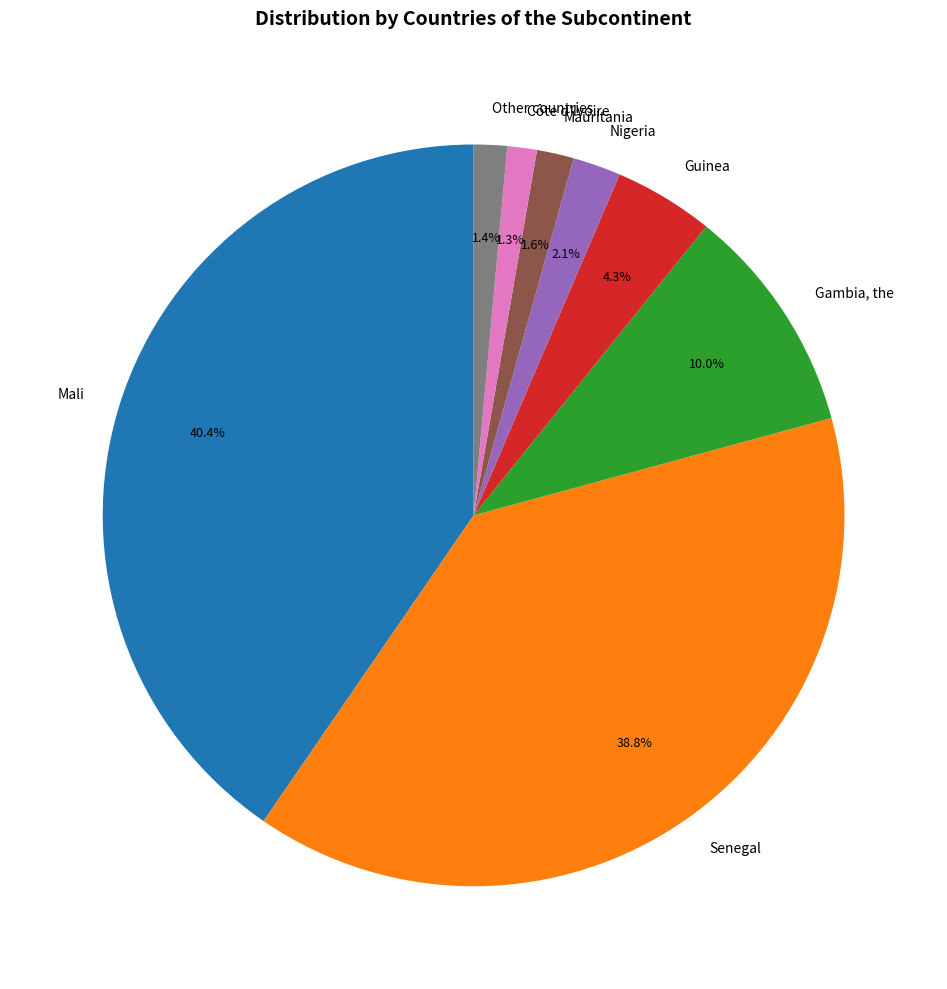

What is the largest slice in the pie chart?

Mali